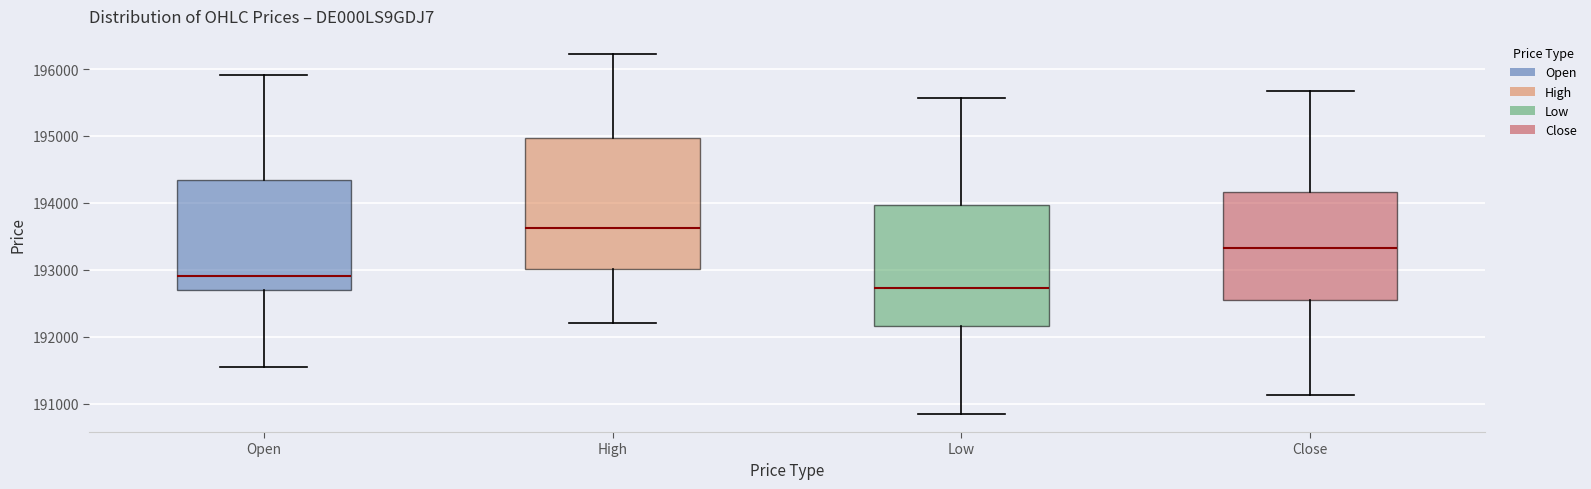

Reading left to right, transcribe this box plot: for each box, give where its median line is, the range the box spans, and where its two whiskers end, as read against the y-axis. The values are not printed on the chart, so give them approximately, as read against the axis.

Open: median 192900, box 192700 to 194300, whiskers 191600 to 195900
High: median 193600, box 193000 to 195000, whiskers 192200 to 196200
Low: median 192700, box 192200 to 194000, whiskers 190800 to 195600
Close: median 193300, box 192500 to 194200, whiskers 191100 to 195700